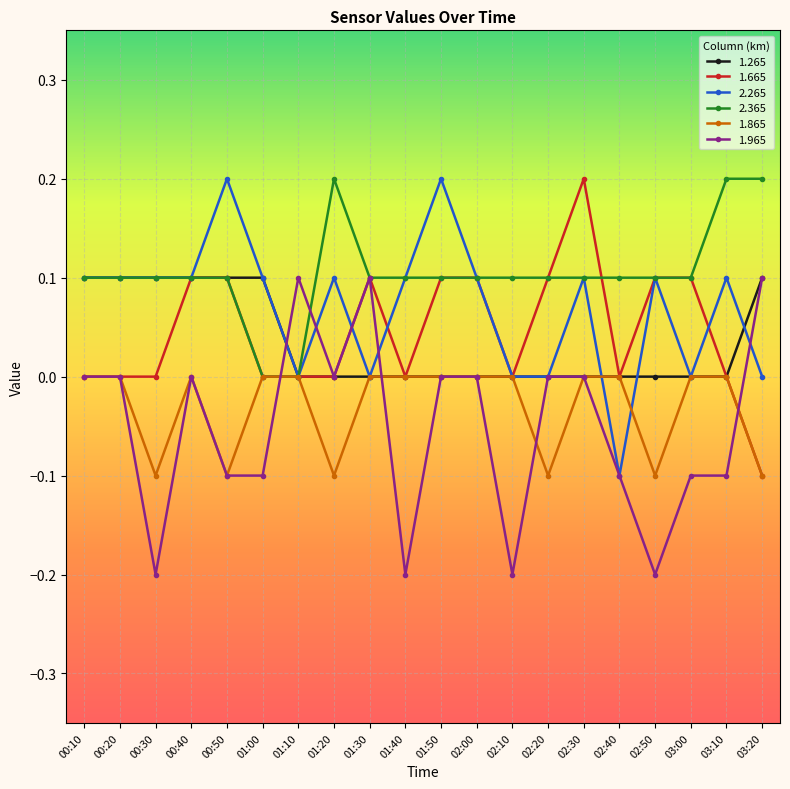

What is the label of the 14th point from the left?

02:20